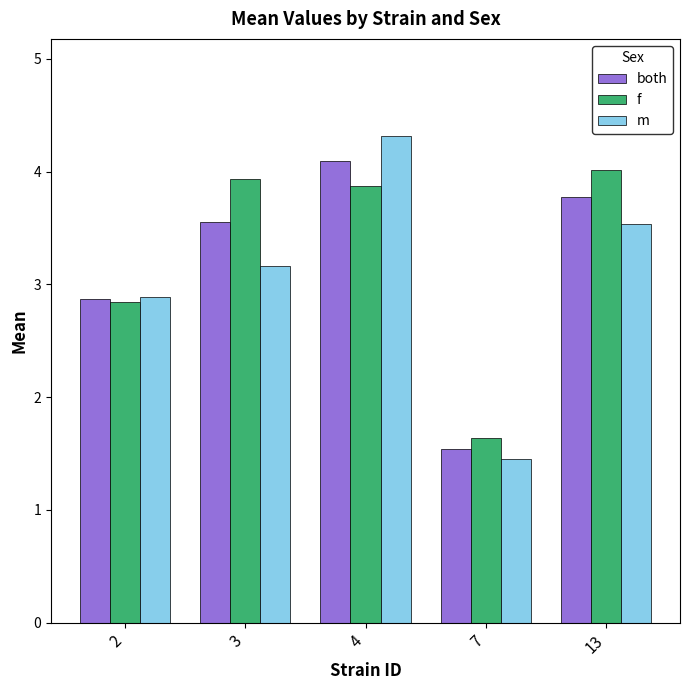

Rank the series by their average value, from lowest to highest.

m, both, f